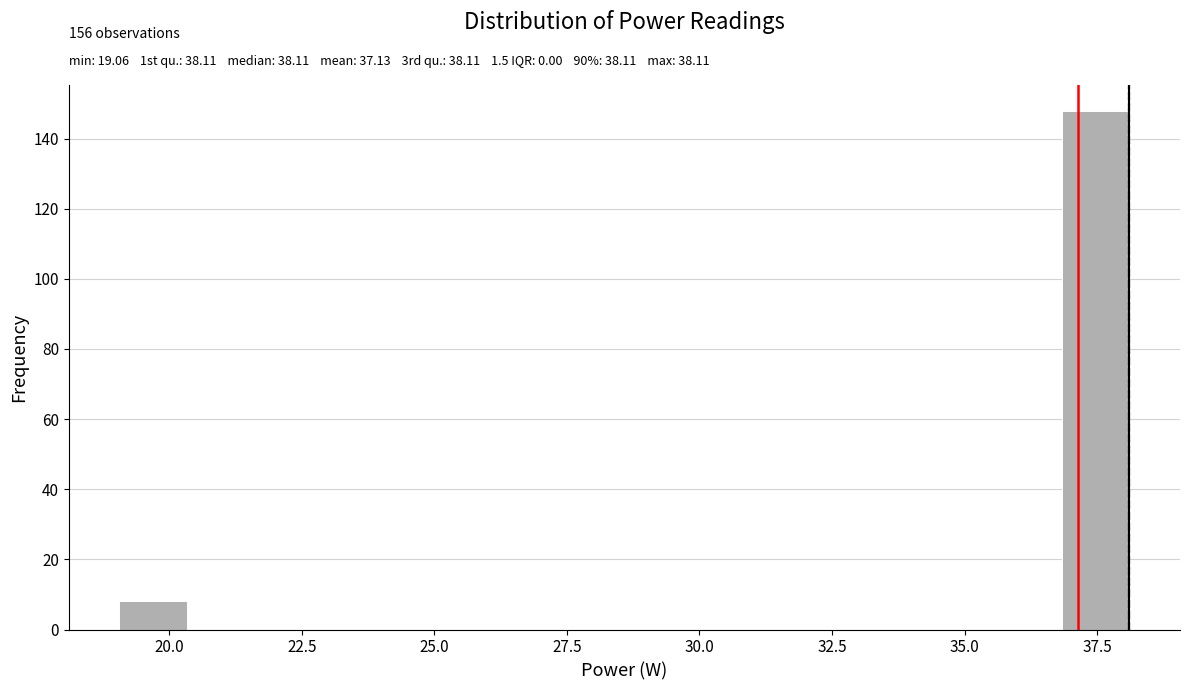

Around what value on the x-axis is the tallest bar? Give the approximate position of its centre, as read against the axis.

37.5